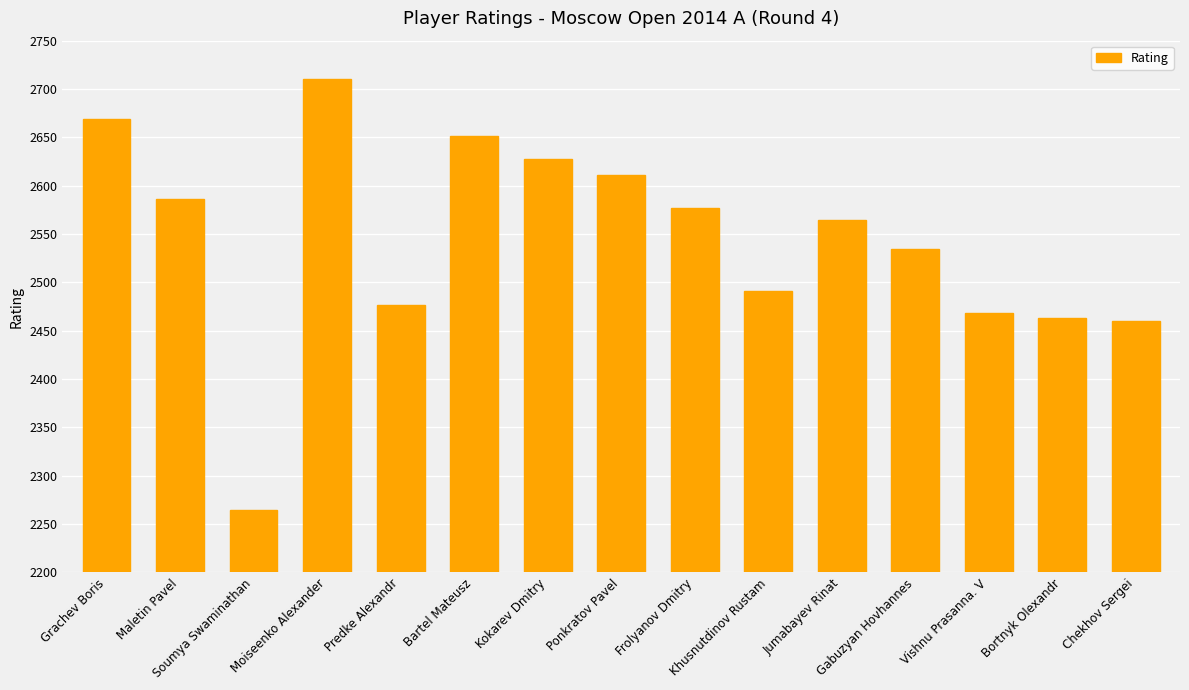

What is the label of the 12th bar from the left?

Gabuzyan Hovhannes